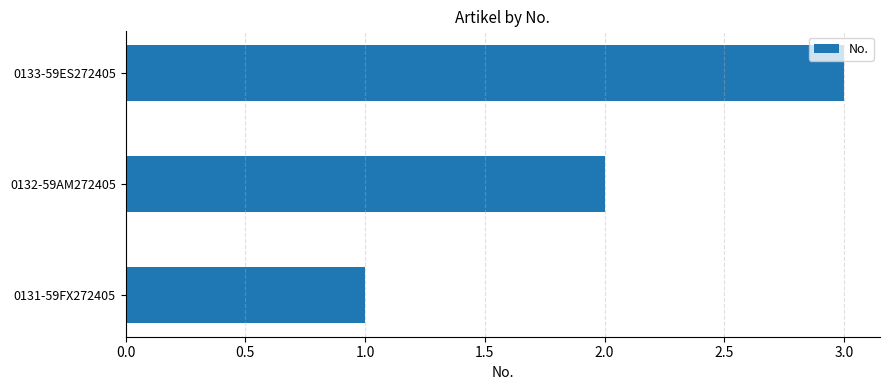

What is the change in value from 0131-59FX272405 to 0133-59ES272405?

+2